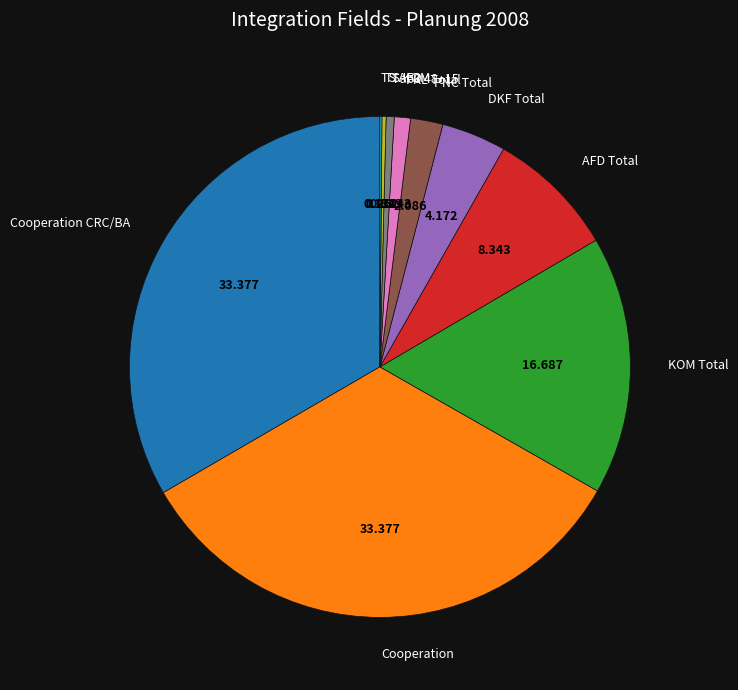

Does any single category account for the majority?

No